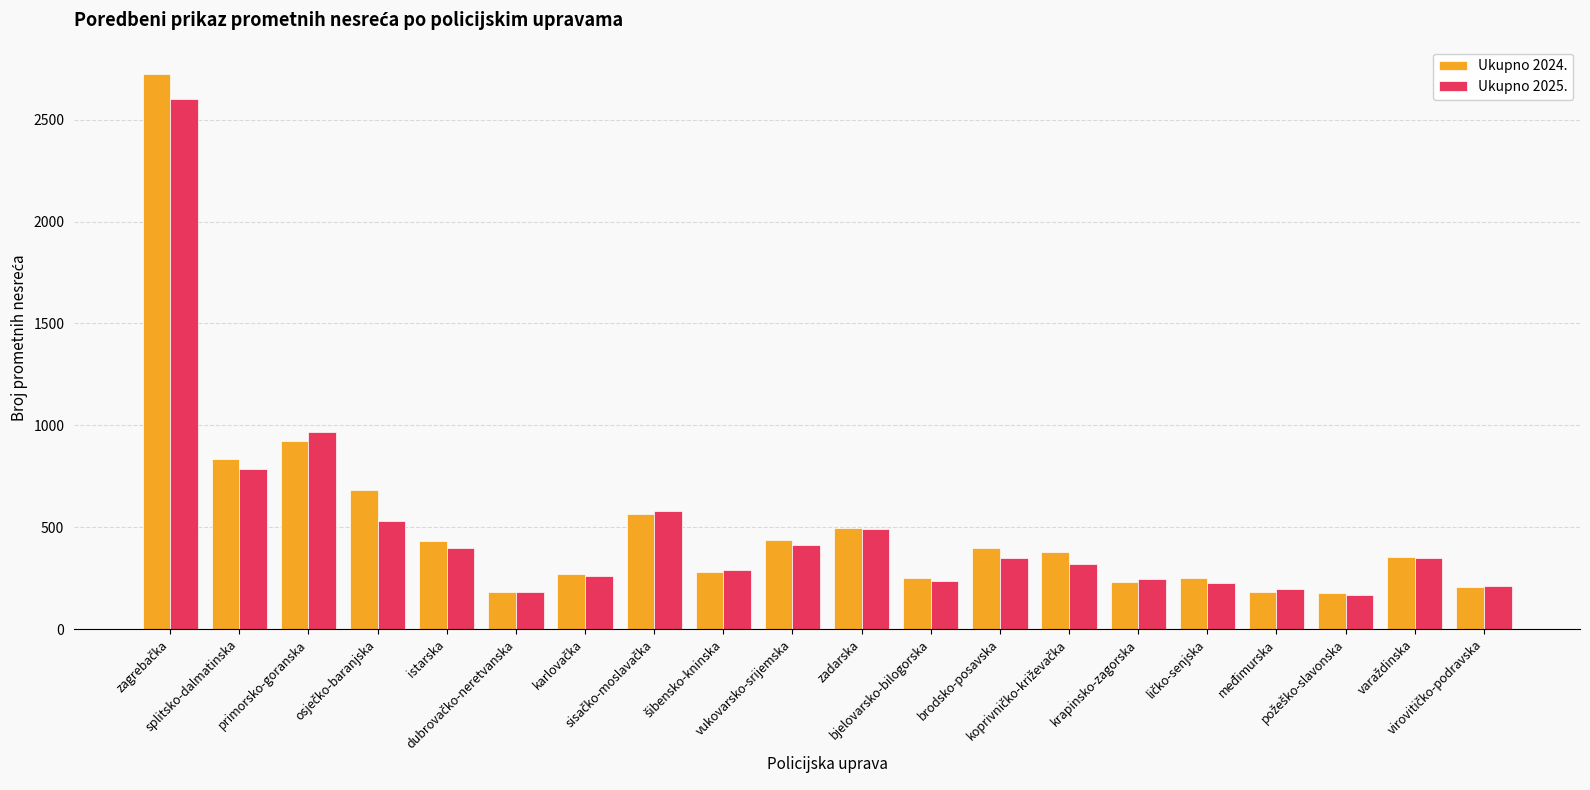

What is the highest value of the Ukupno 2024. series?

2722